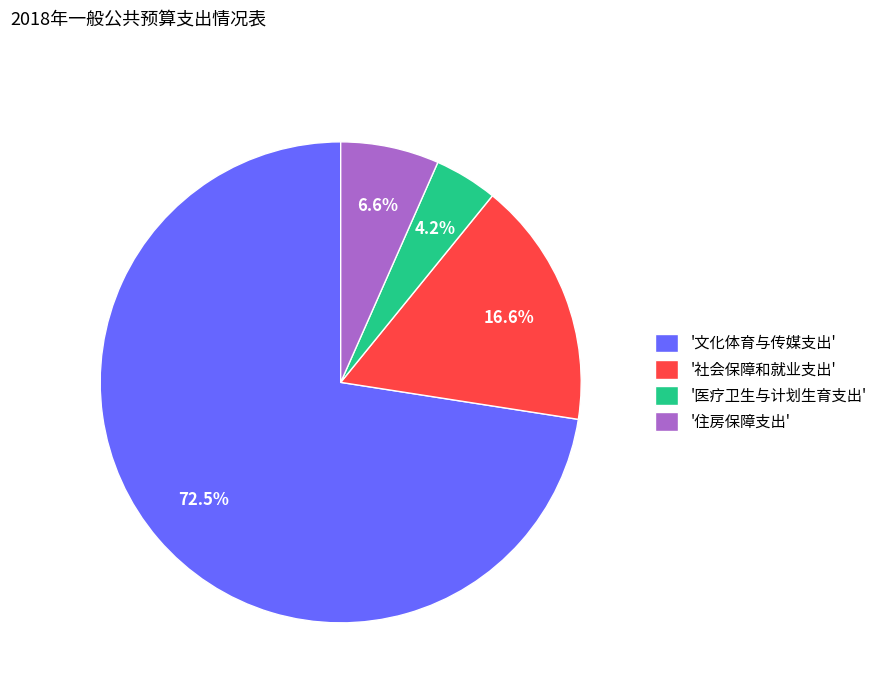

What is the ratio of the value at '医疗卫生与计划生育支出' to the value at '住房保障支出'?

0.6